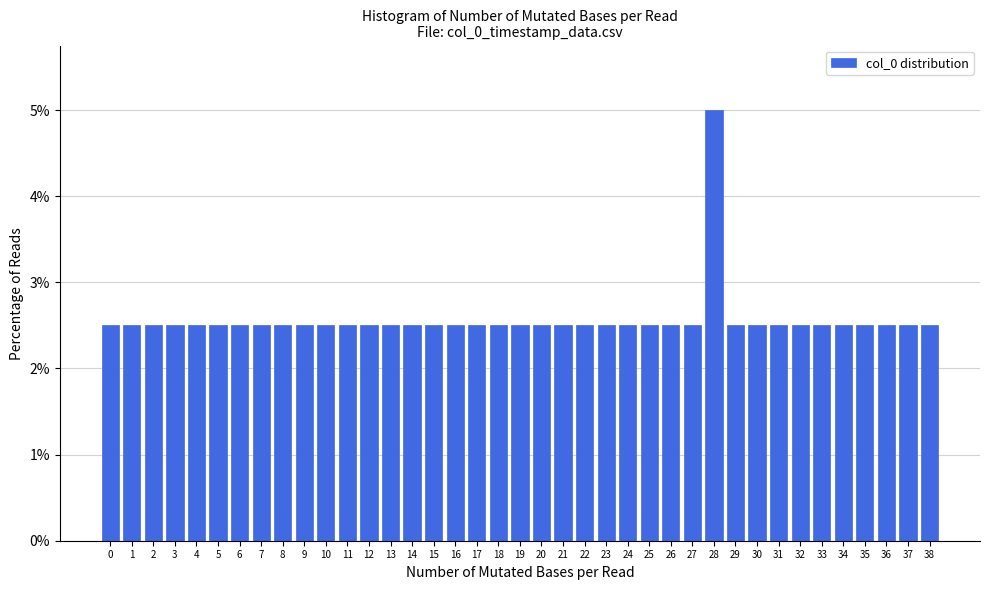

True or false: the data shows 2.5 at 32.

True